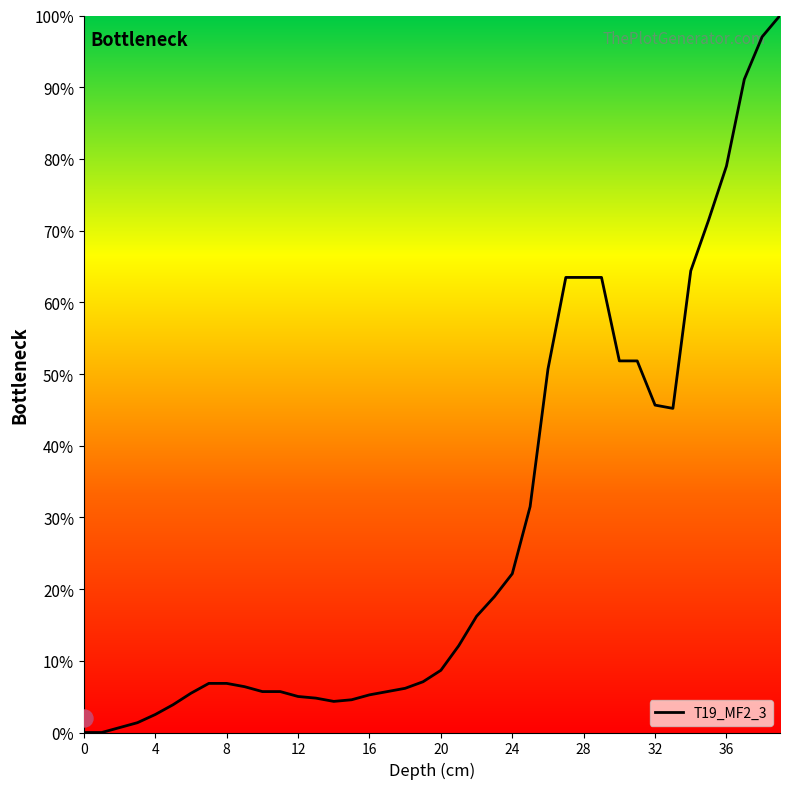

Approximately how many times larger is the value at 7 compared to 34?

0.1